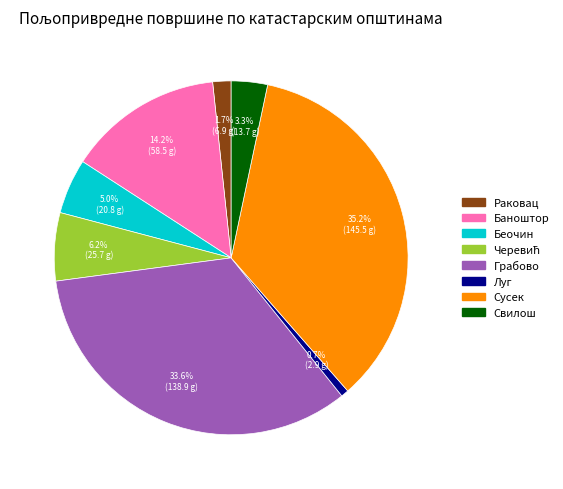

Between Баноштор and Беочин, which is larger?

Баноштор